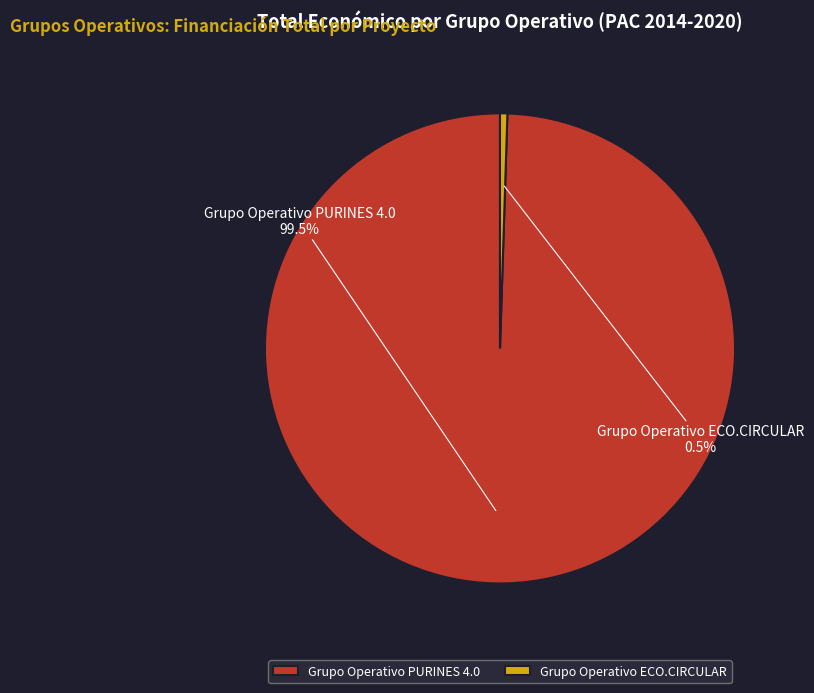

What is the largest slice in the pie chart?

Grupo Operativo PURINES 4.0